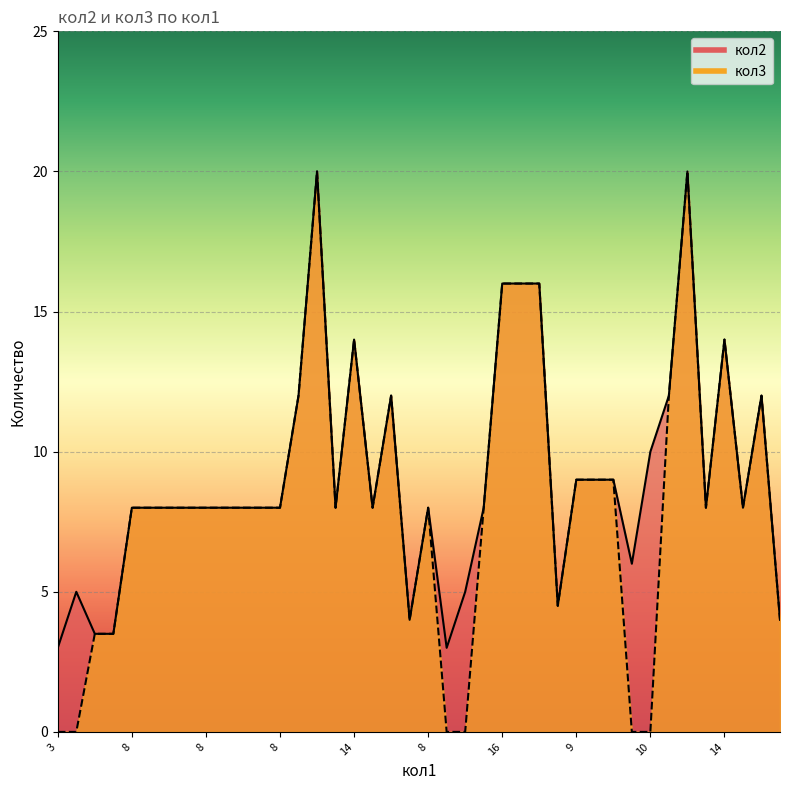

What is the minimum value for кол2?

3.0